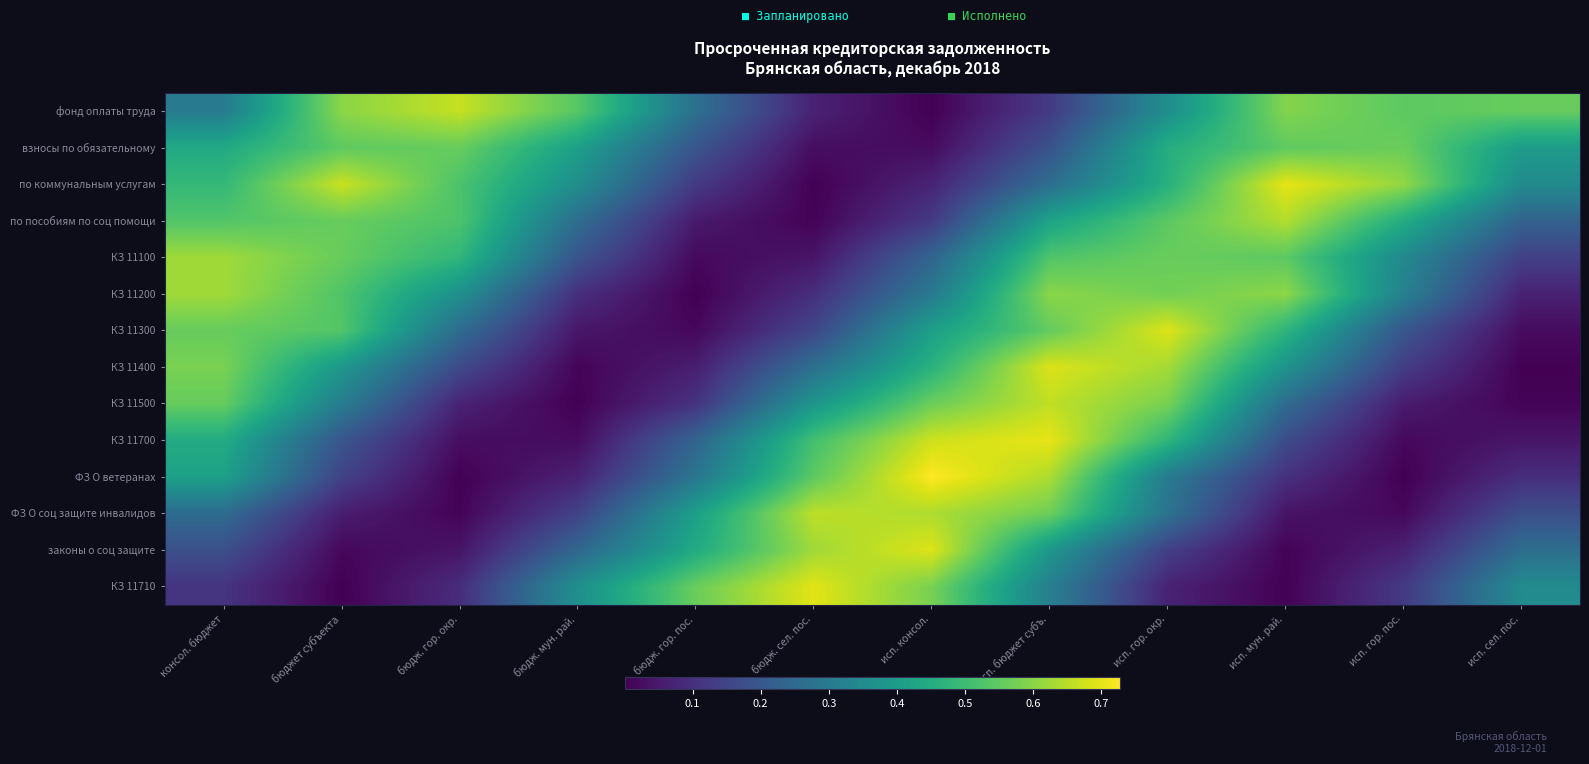

How many categories are shown in the chart?

12